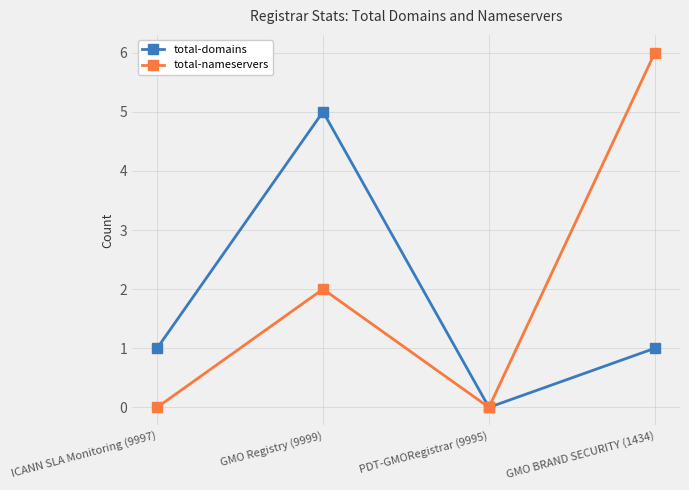

What is the sum of all total-domains values?

7